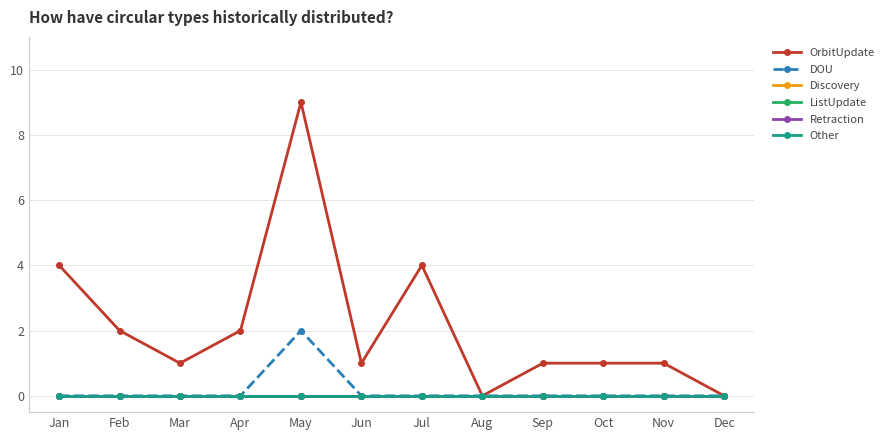

Is this an area chart (filled region under the line)?

No